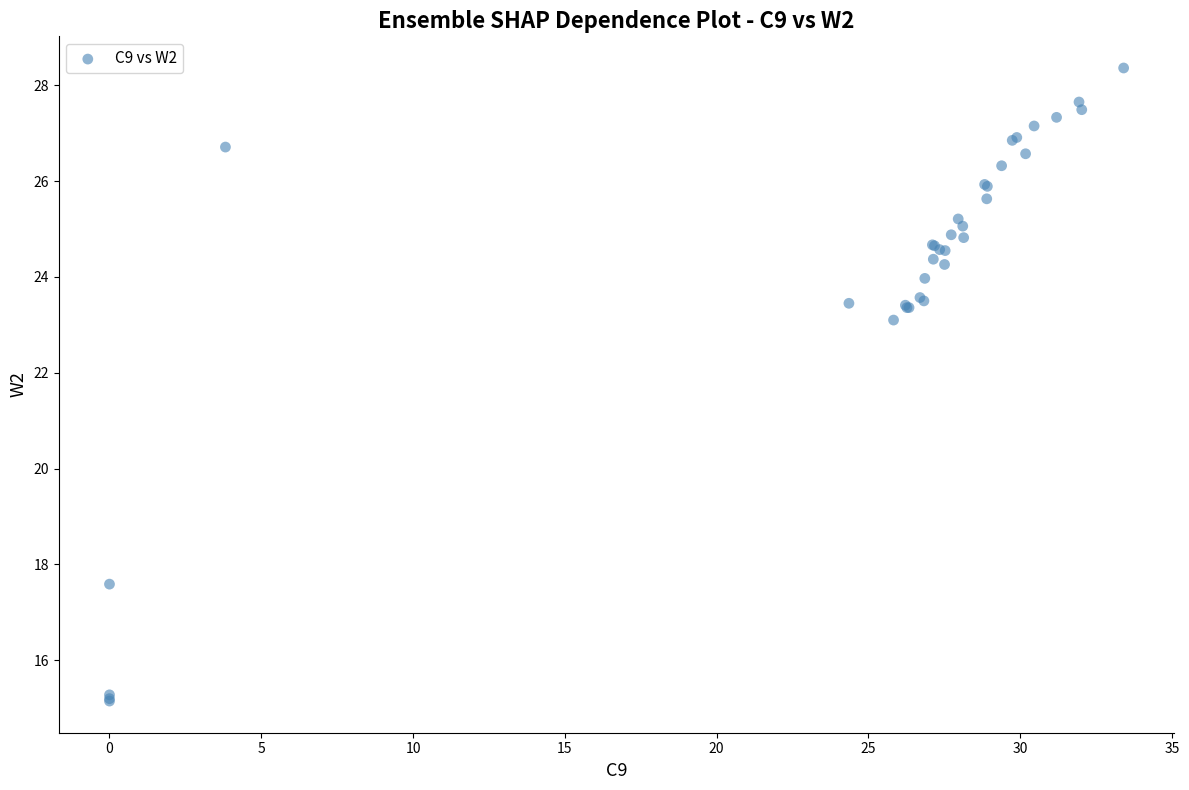

What Y value in the scatter plot is closest to 21?

23.1